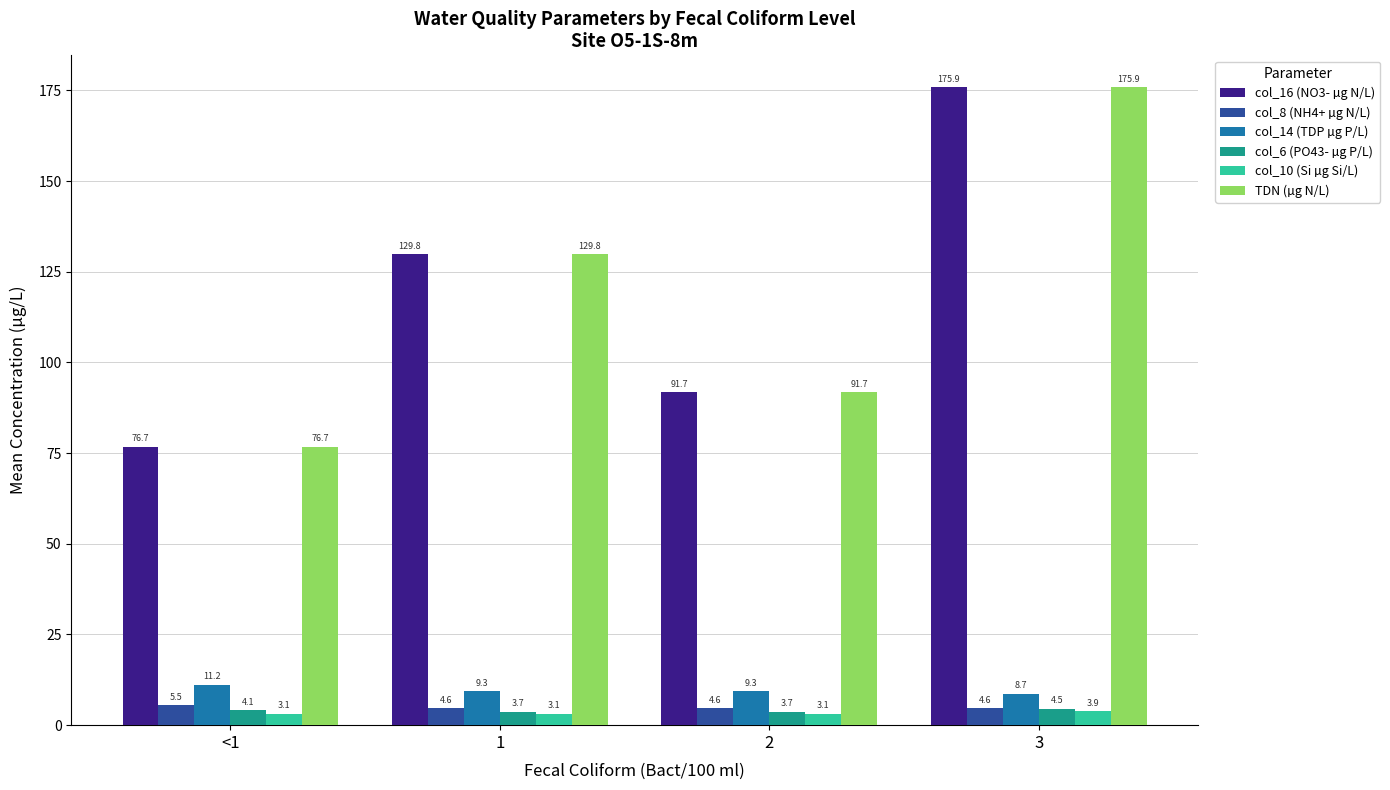

The value of col_14 (TDP µg P/L) at <1 is 2.3. True or false?

False